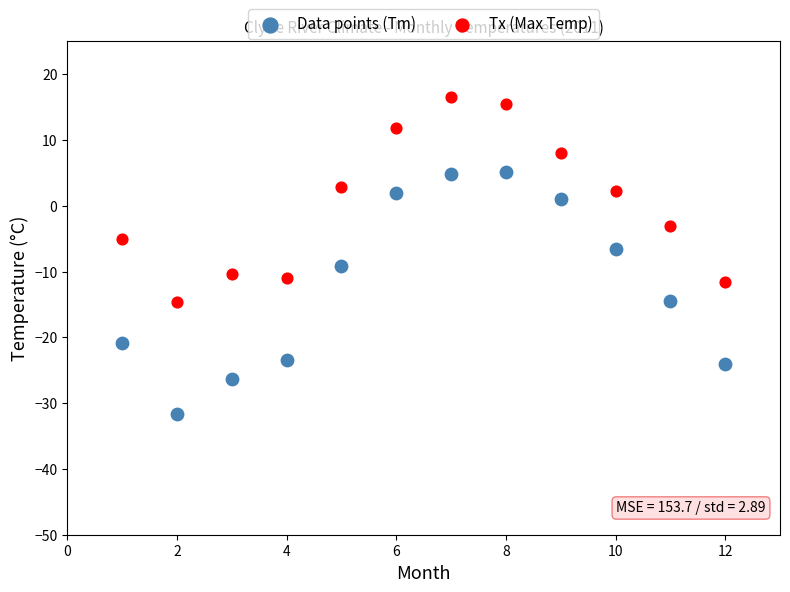

What are all the series names shown in the legend?

Data points (Tm), Tx (Max Temp)